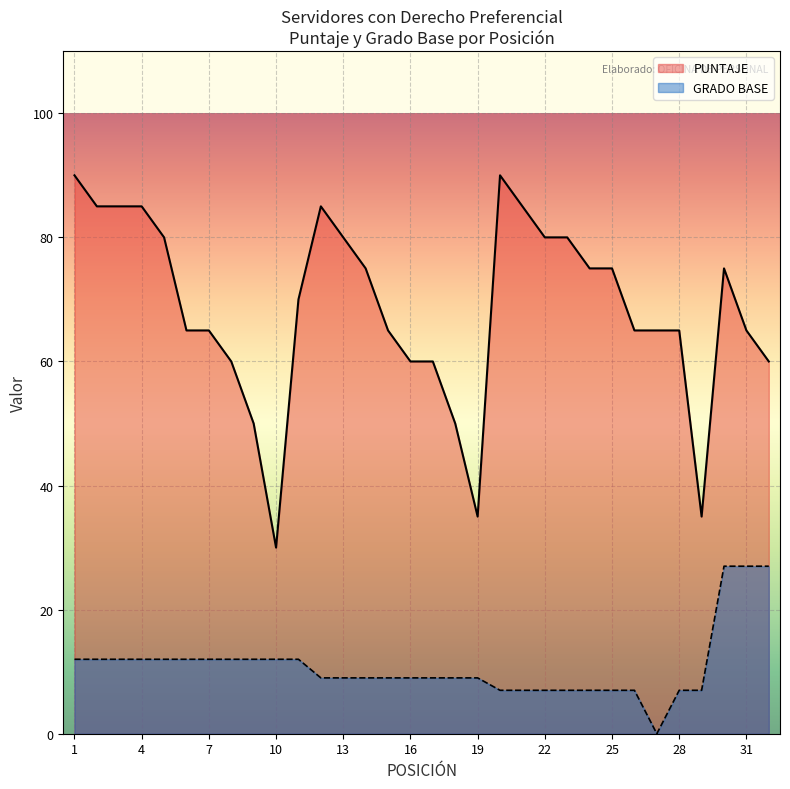

Which label corresponds to the largest value in the chart?

1